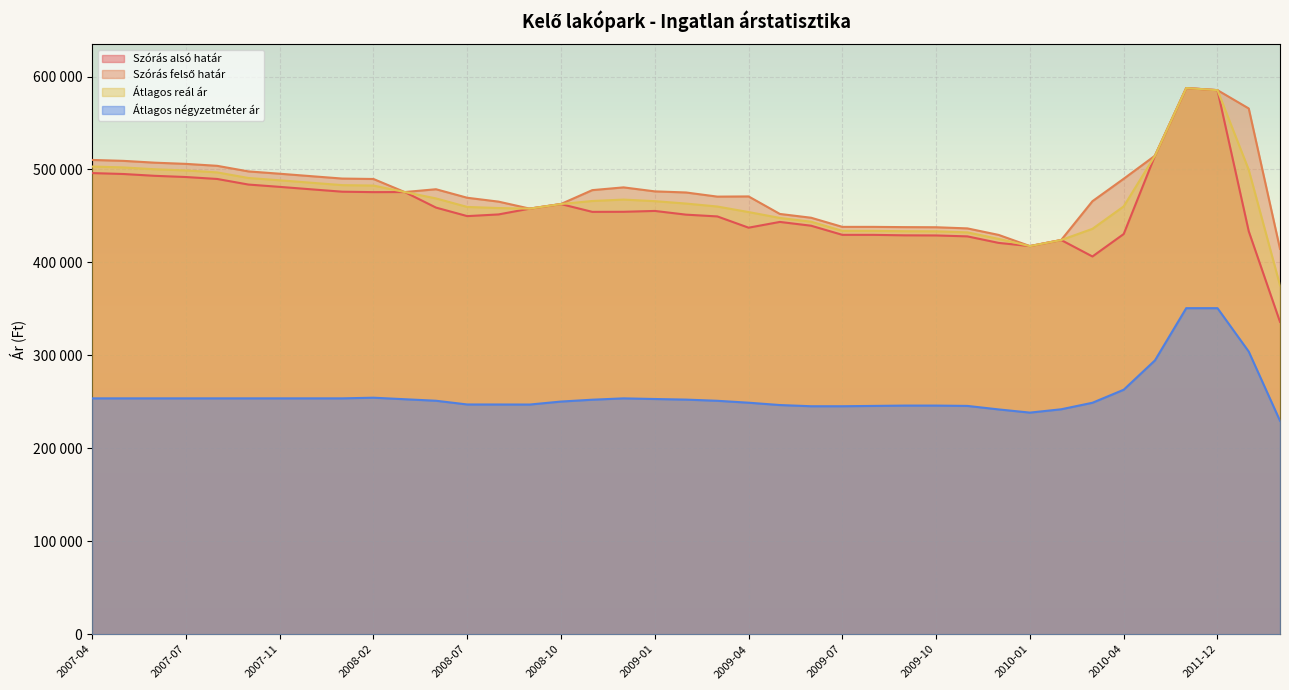

Is the value of Szórás felső határ at 2008-01 greater than the value of Átlagos reál ár at 2009-07?

Yes